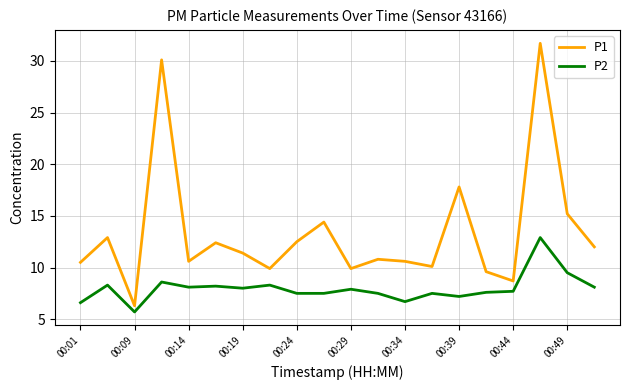

Which series has the largest range (max minus min)?

P1